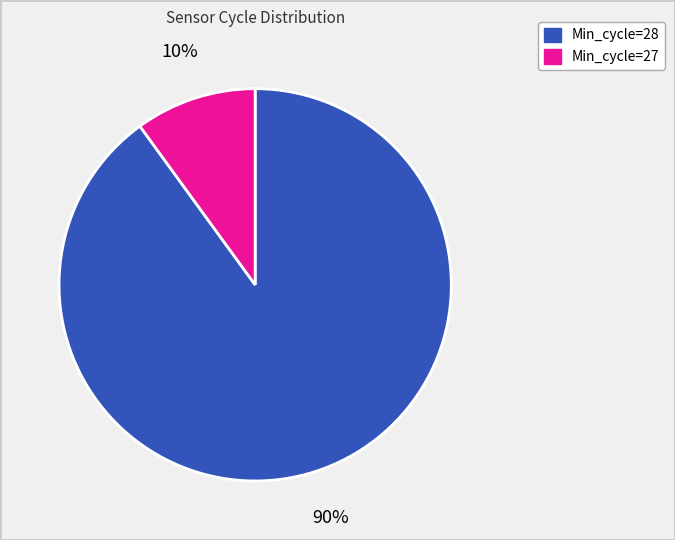

Is there any slice that represents more than half of the pie?

Yes